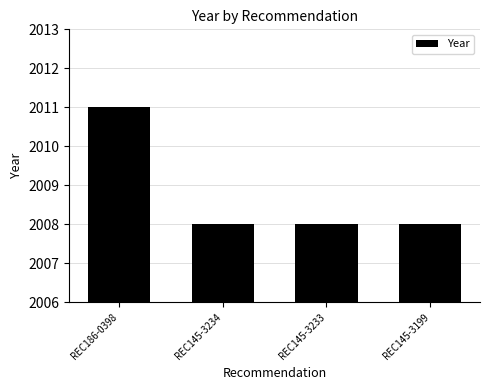

Between REC186-0398 and REC145-3199, which is larger?

REC186-0398